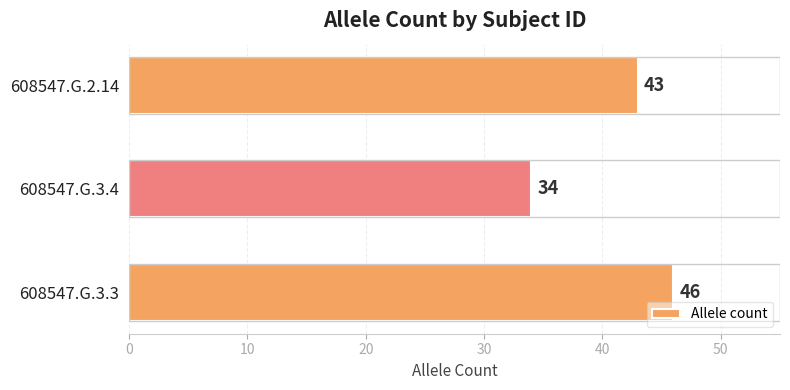

Rank the categories by value from highest to lowest.

608547.G.3.3, 608547.G.2.14, 608547.G.3.4